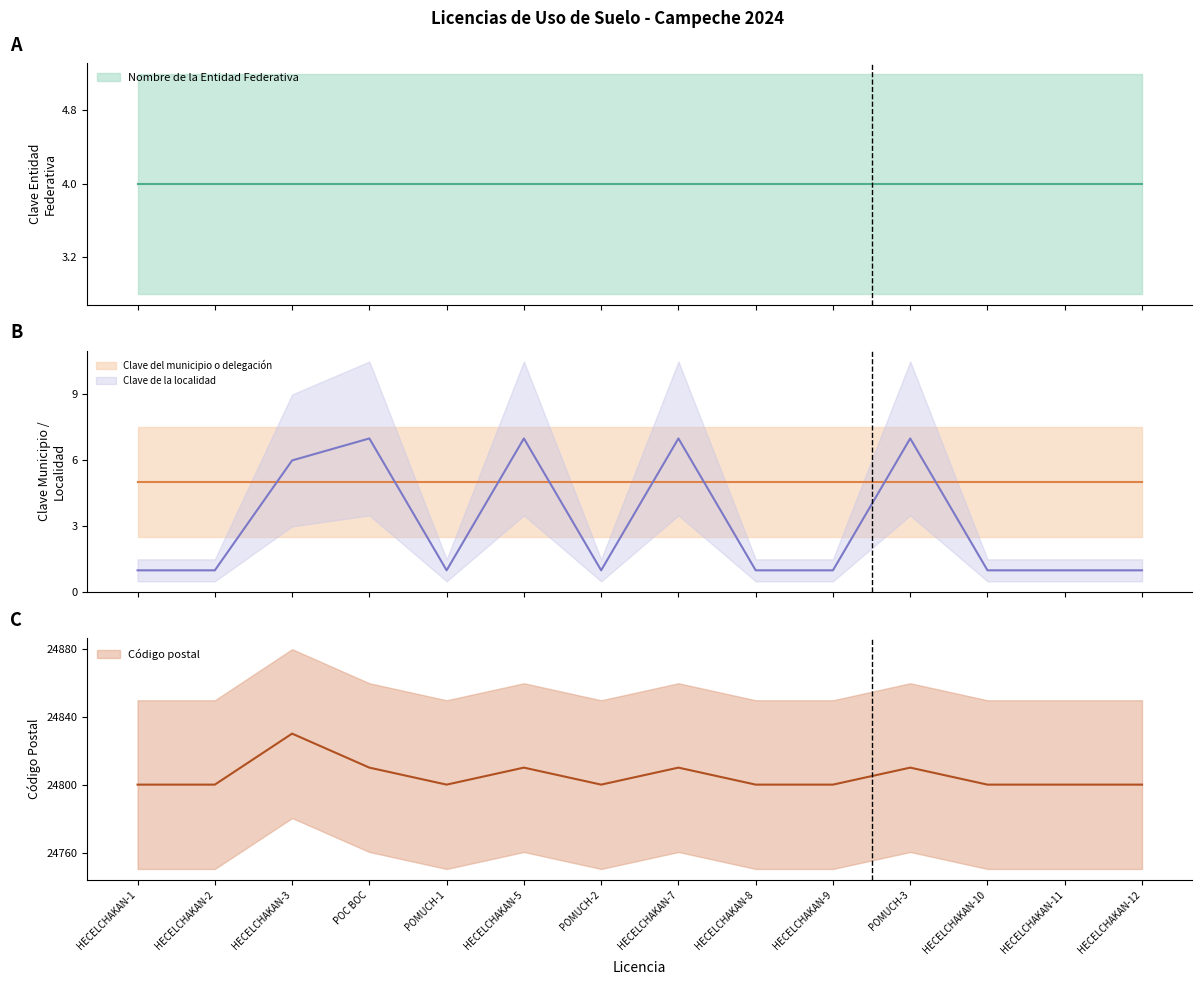

How many Clave de la localidad values are between 1 and 7?

14